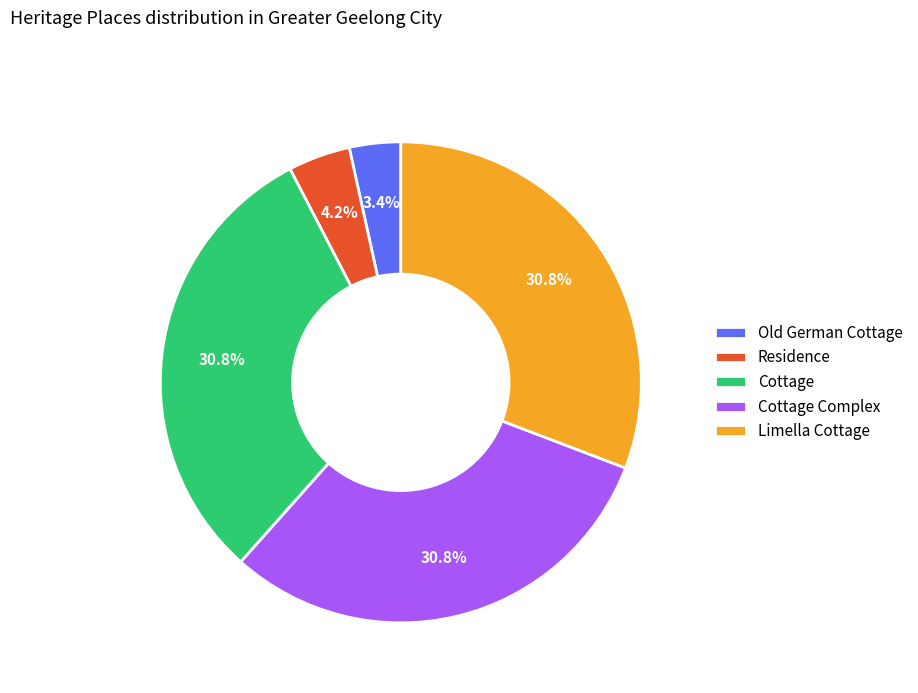

How many segments does this pie chart have?

5